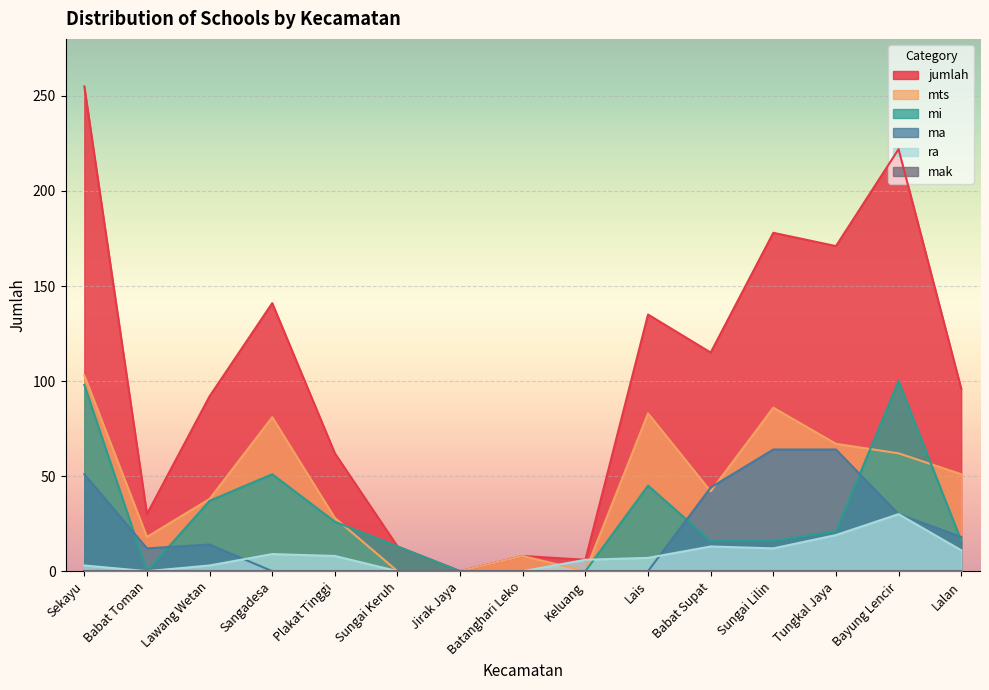

Which series changed the most between Sungai Keruh and Tungkal Jaya?

jumlah